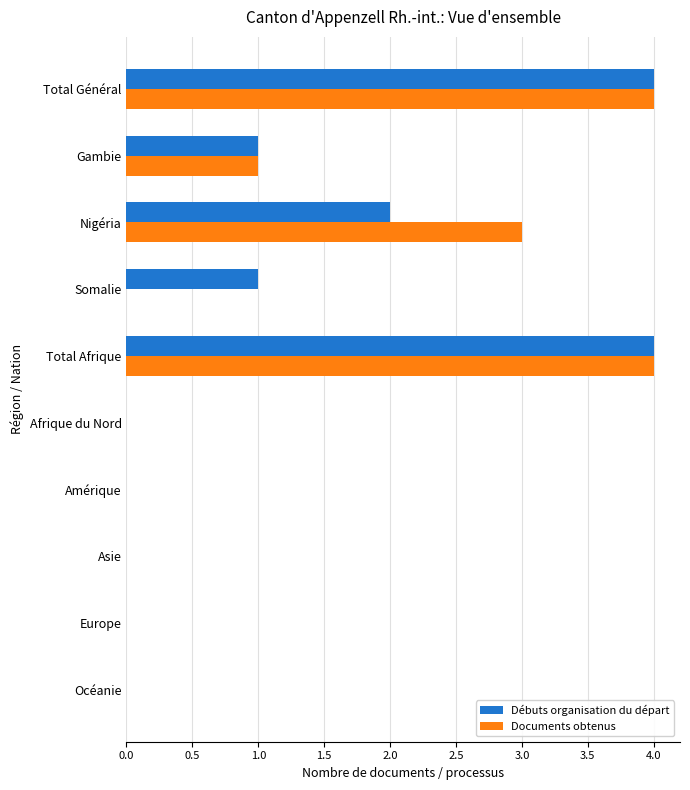

Is the value of Documents obtenus at Nigéria greater than the value of Débuts organisation du départ at Europe?

Yes